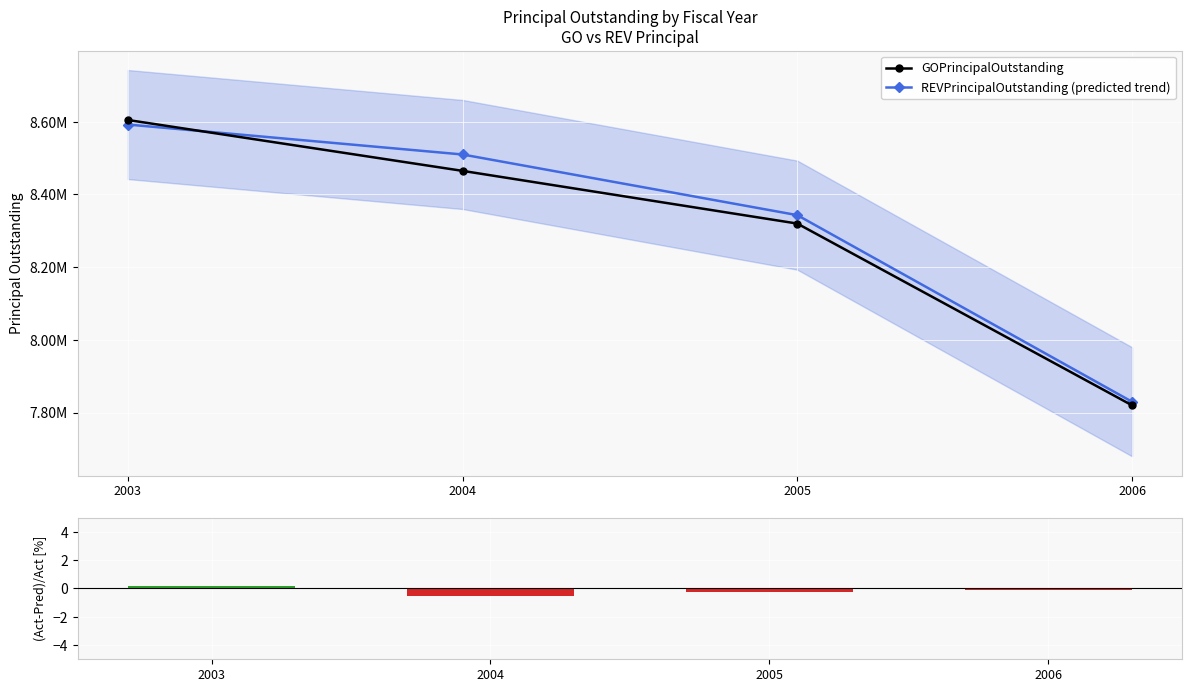

Reading right to left, transcribe all the data shown in this chart.

GOPrincipalOutstanding: 2006=7820000.0	2005=8320000.0	2004=8465000.0	2003=8605000.0
REVPrincipalOutstanding (predicted trend): 2006=7829865.8	2005=8343199.4	2004=8510071.4	2003=8592454.0
(Act-Pred)/Act [%]: 2006=-0.1	2005=-0.3	2004=-0.5	2003=0.1